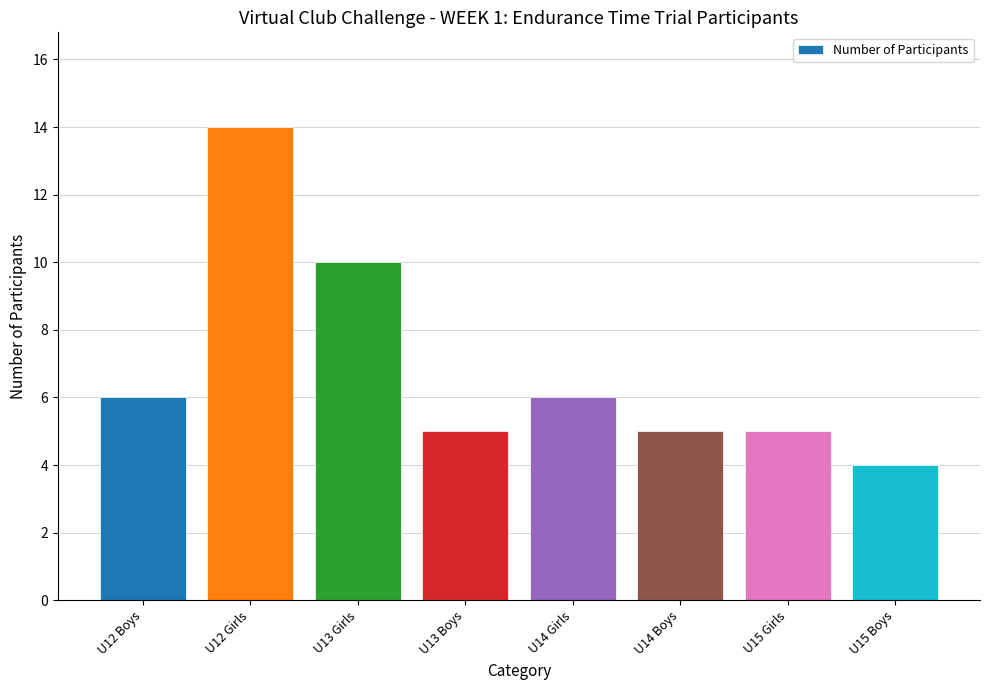

Reading left to right, list all the values displayed in this chart.

6	14	10	5	6	5	5	4